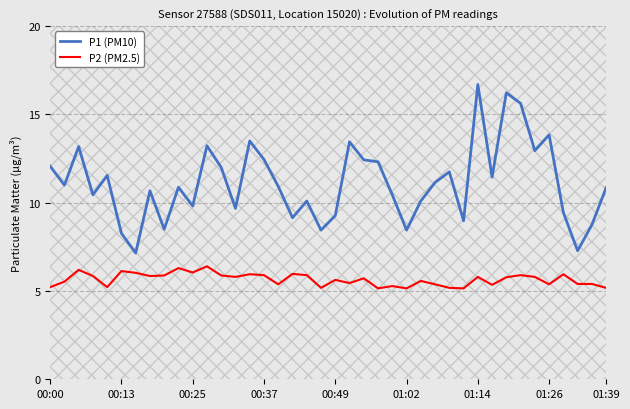

What is the minimum value for P1 (PM10)?

7.2